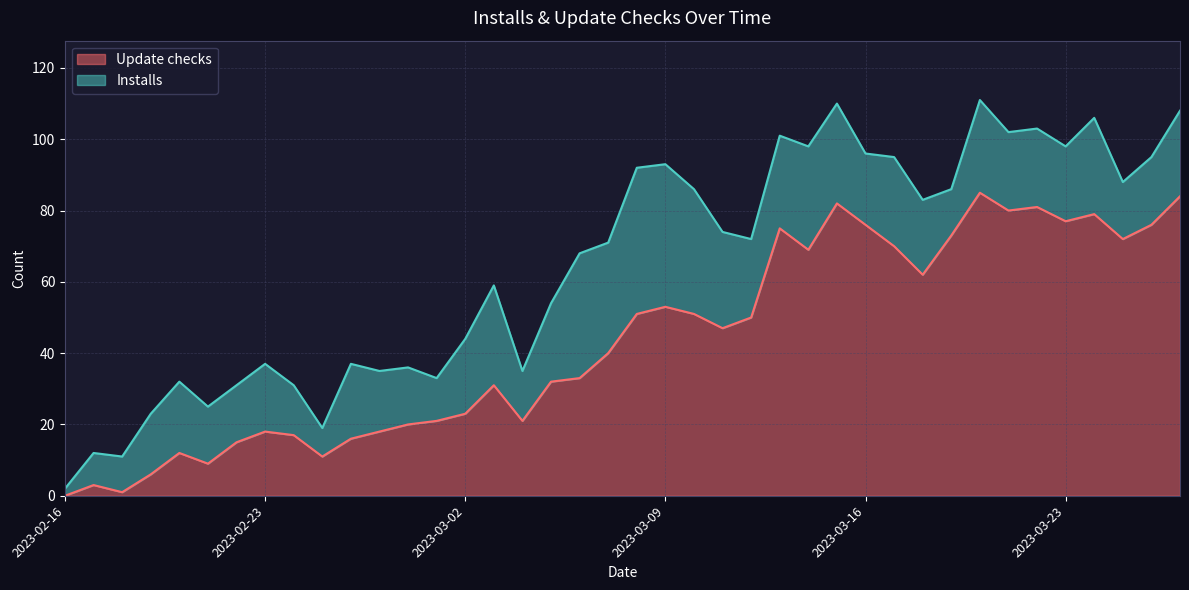

What is the difference between the maximum and minimum values?

85